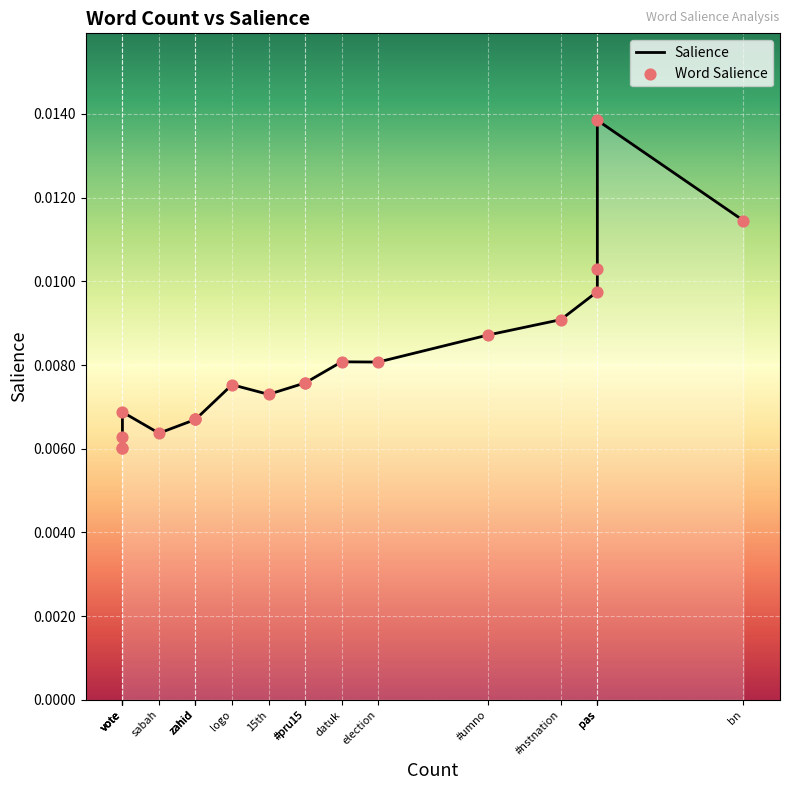

Which series has the largest total across all categories?

Salience